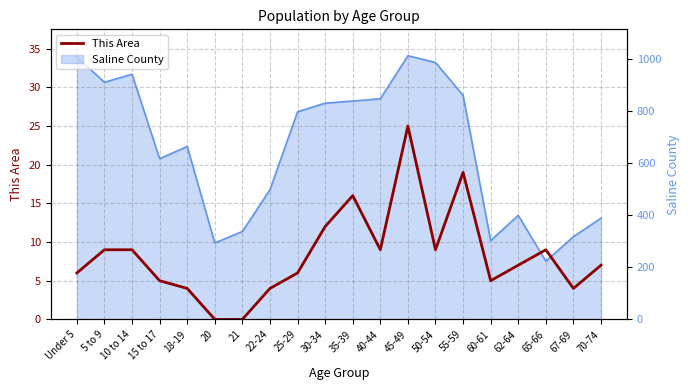

What is the difference between the maximum and minimum values?

25